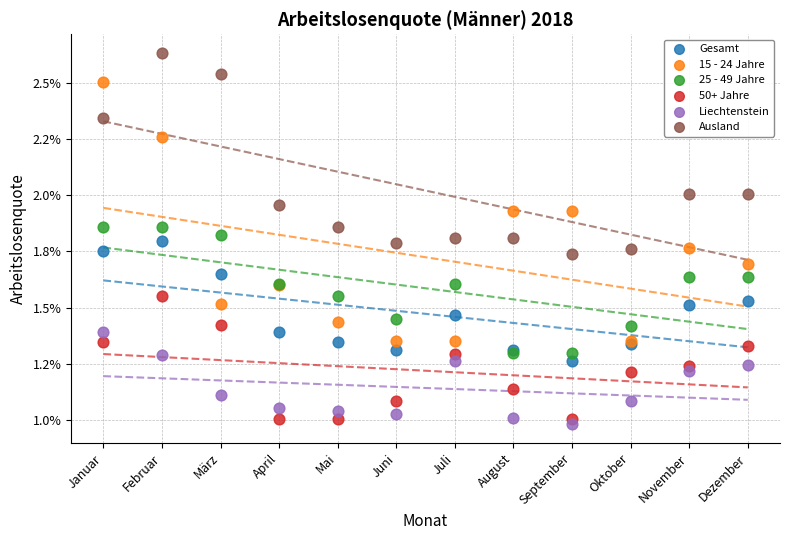

What are all the series names shown in the legend?

Gesamt, 15 - 24 Jahre, 25 - 49 Jahre, 50+ Jahre, Liechtenstein, Ausland